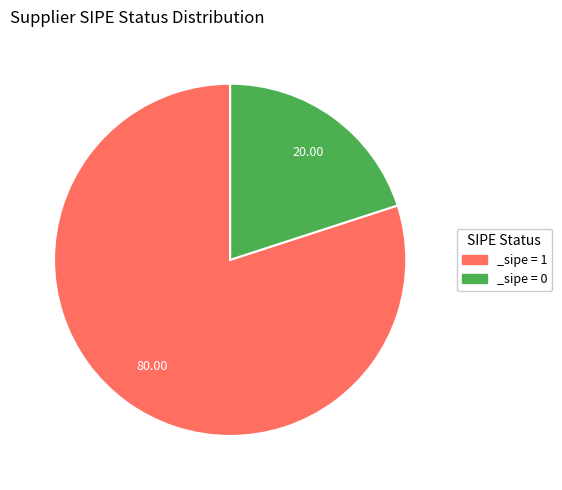

Combined, do _sipe = 0 and _sipe = 1 account for over 50%?

Yes